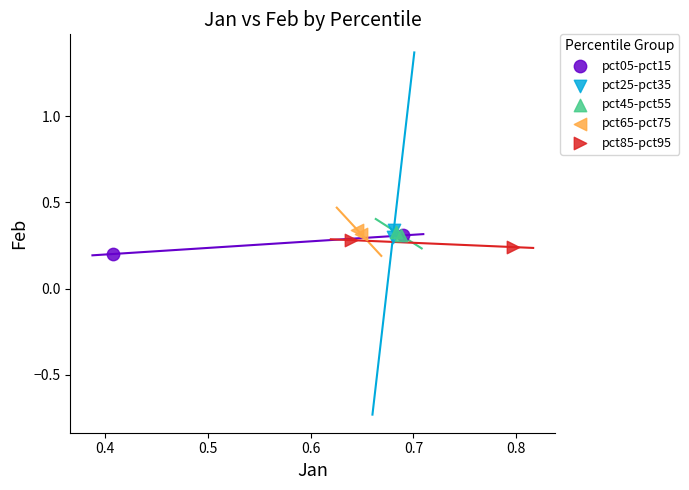

What are all the series names shown in the legend?

pct05-pct15, pct25-pct35, pct45-pct55, pct65-pct75, pct85-pct95